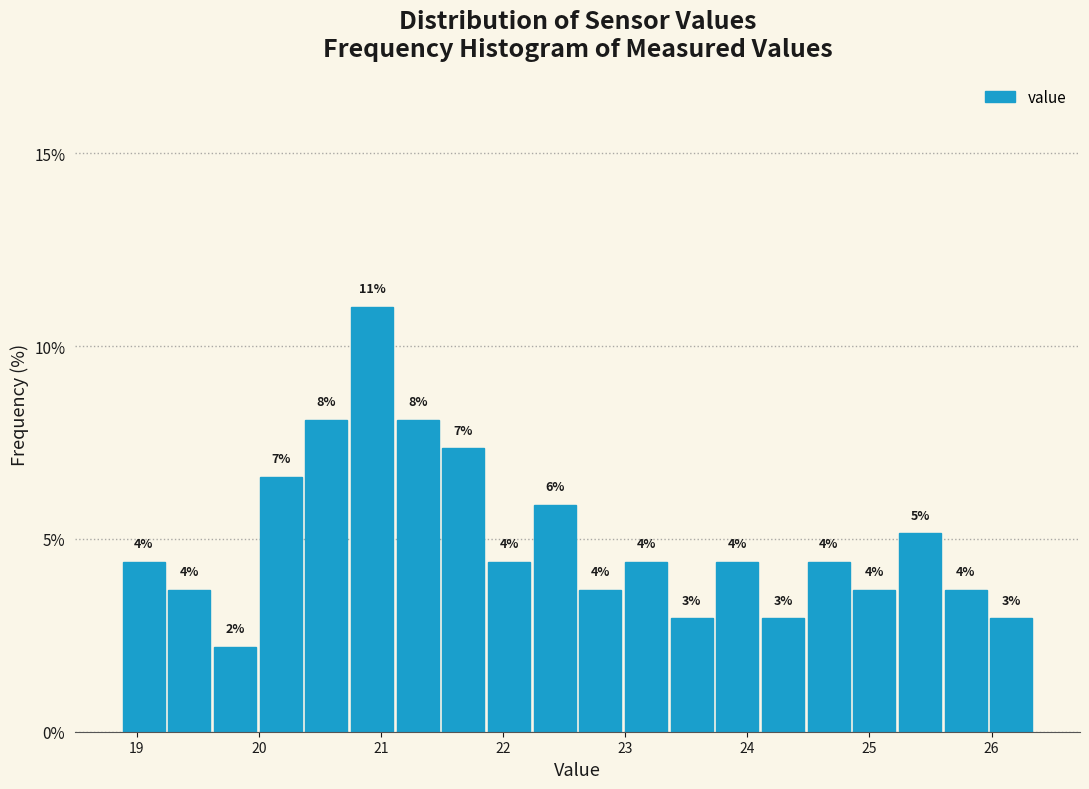

Around what value on the x-axis is the tallest bar? Give the approximate position of its centre, as read against the axis.

20.9